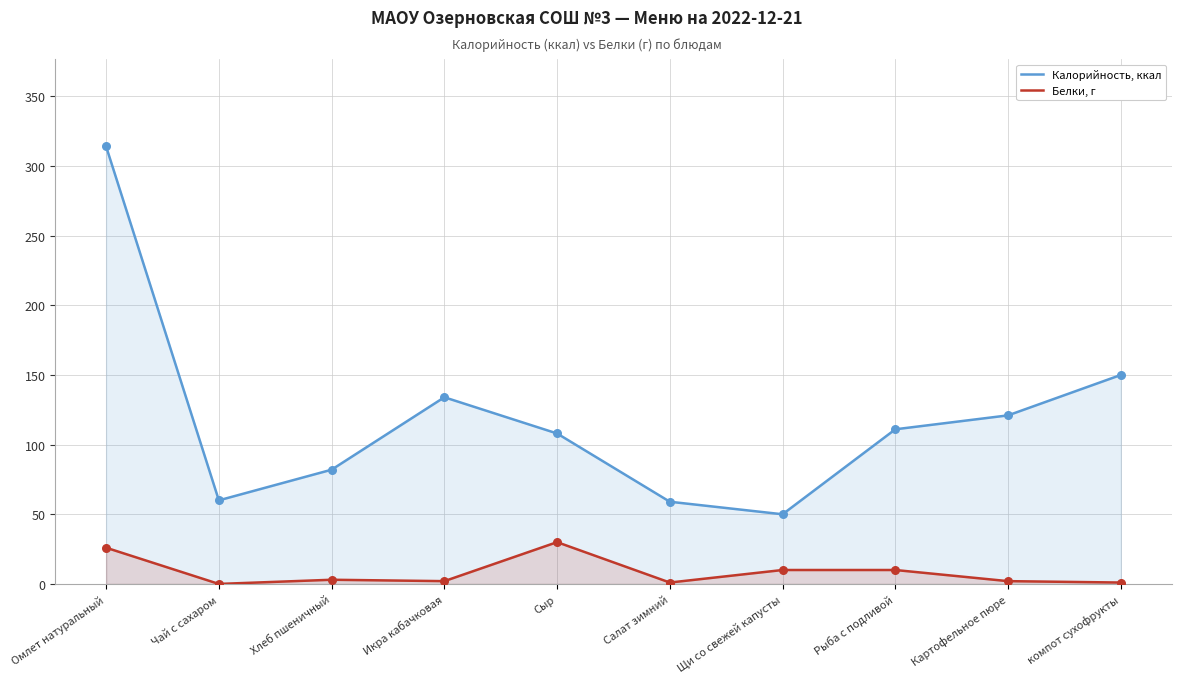

At which category is the sum across all series the highest?

Омлет натуральный